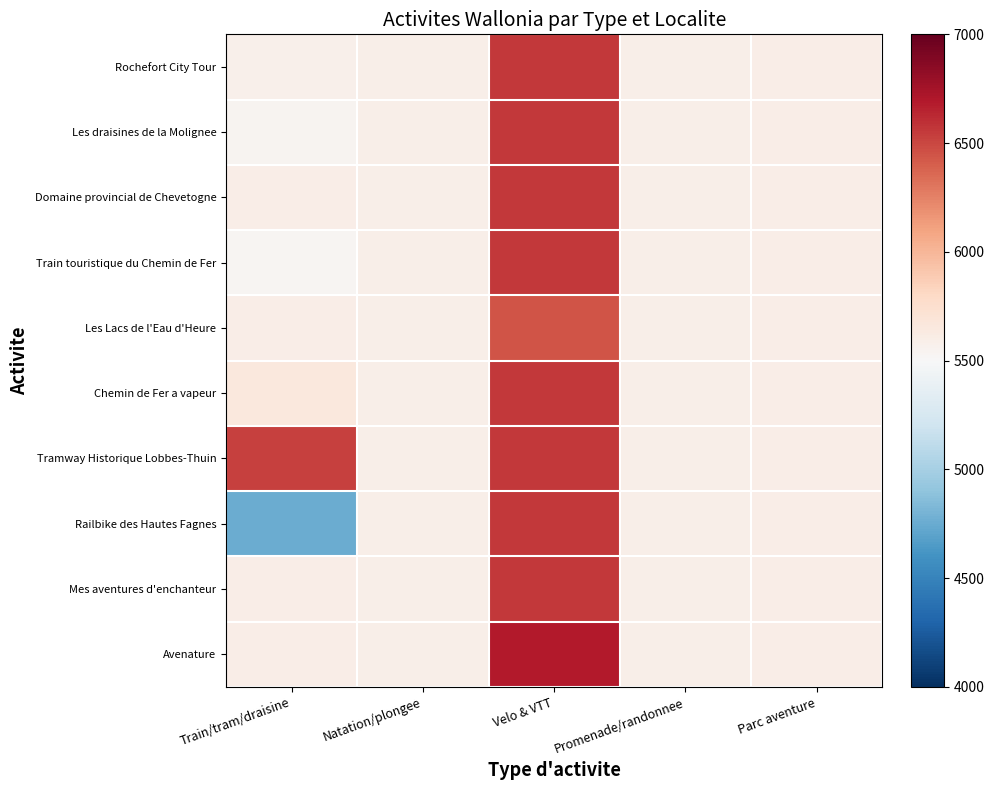

What is the difference between the highest and lowest values at Train/tram/draisine?

1780.0